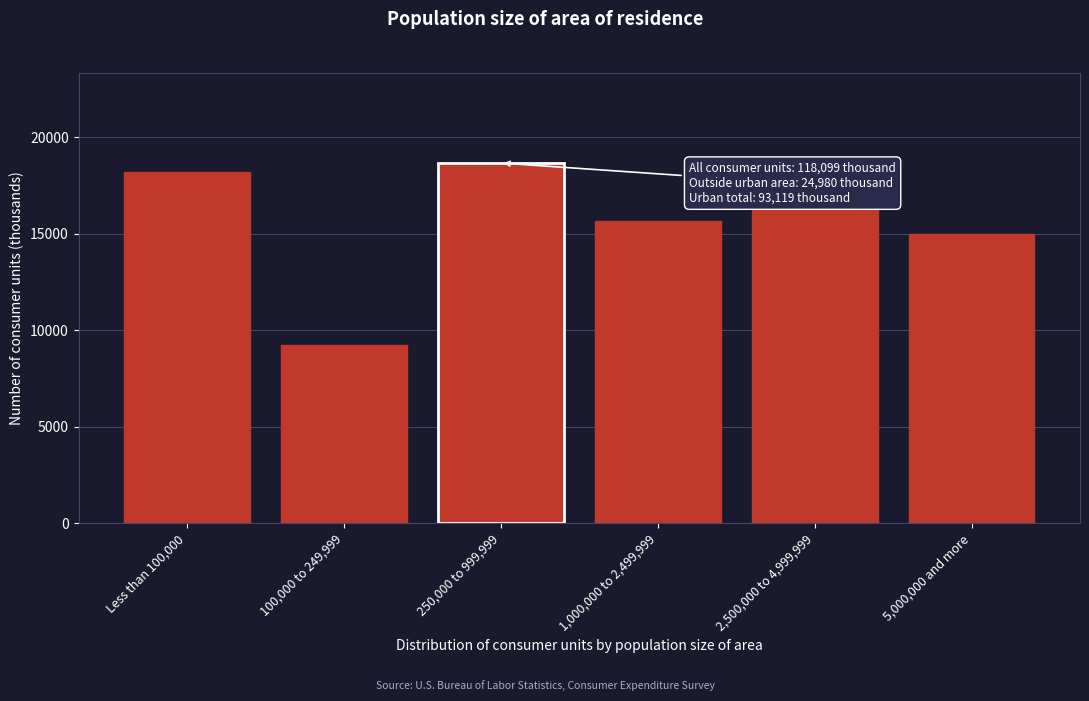

Reading left to right, extract all data points from this chart.

18227	9234	18667	15644	16355	14992